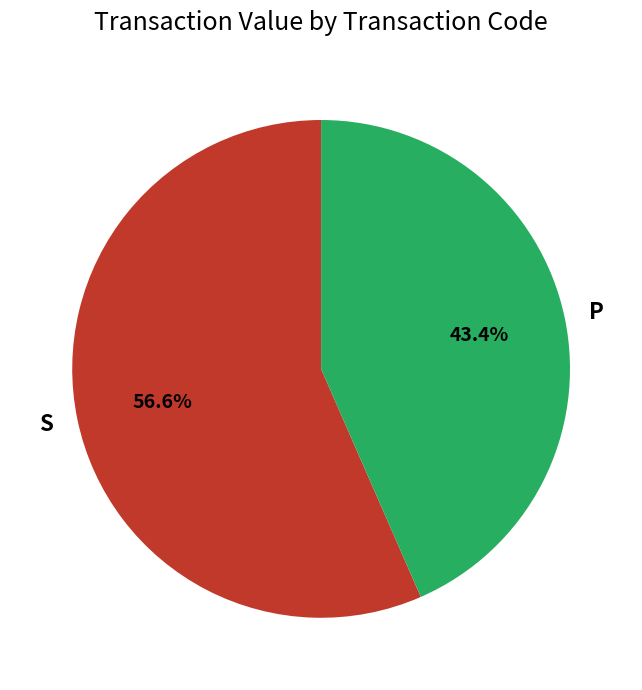

Do S and P together represent more than half of the pie?

Yes